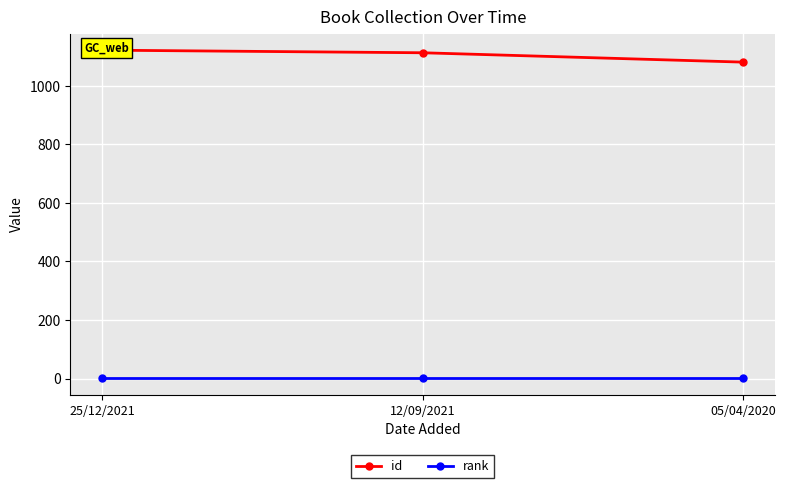

What is the difference between the maximum and minimum values in the id series?

41